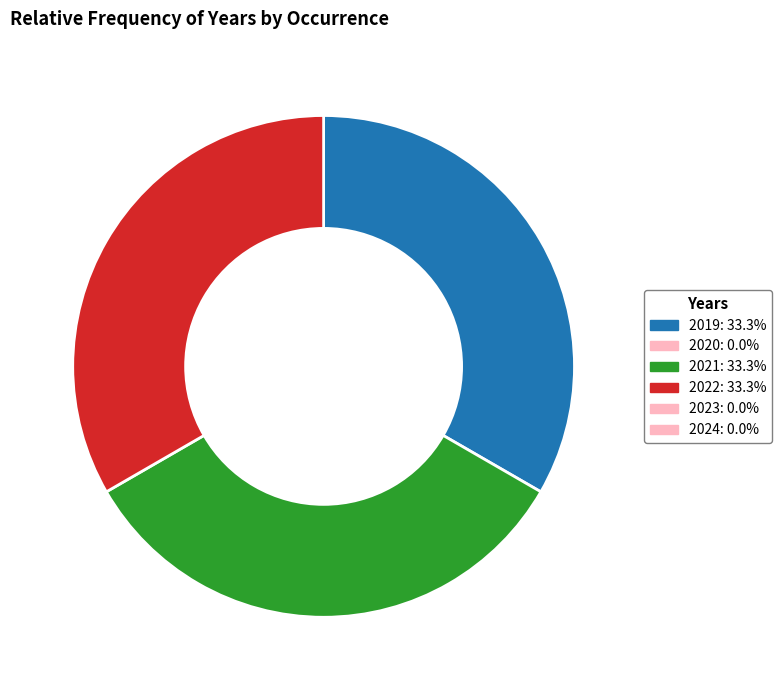

Does any single category account for the majority?

No